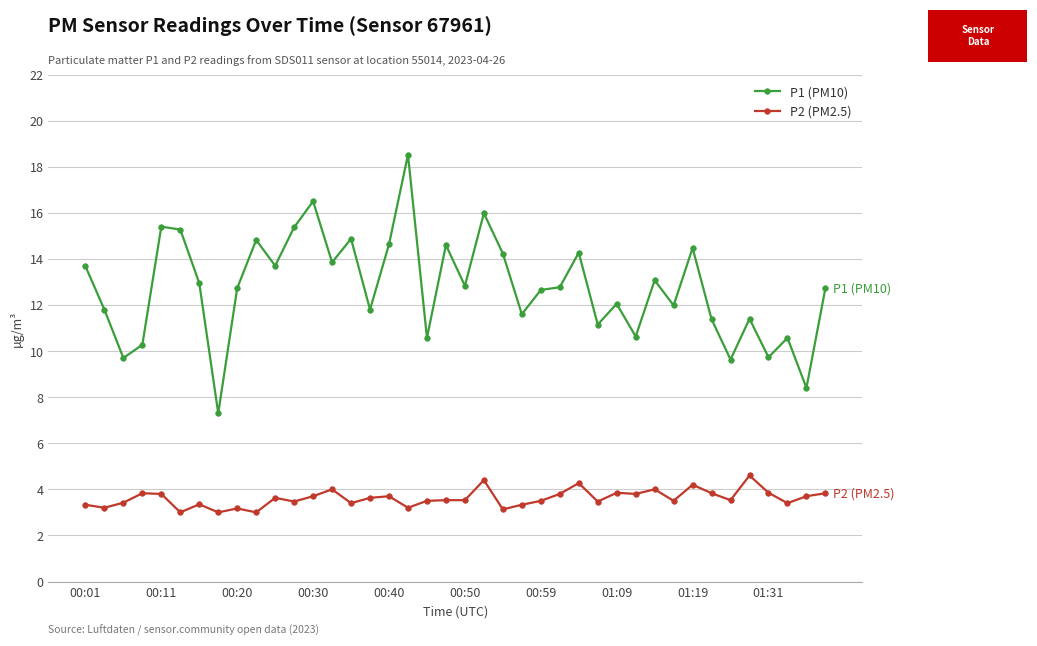

What is the sum of all P2 (PM2.5) values?

144.4